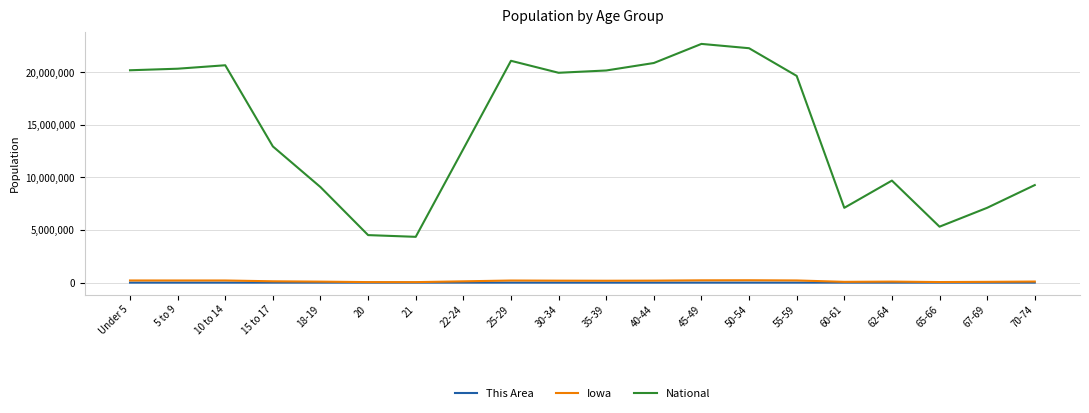

The value of National at 21 is 4354294. True or false?

True